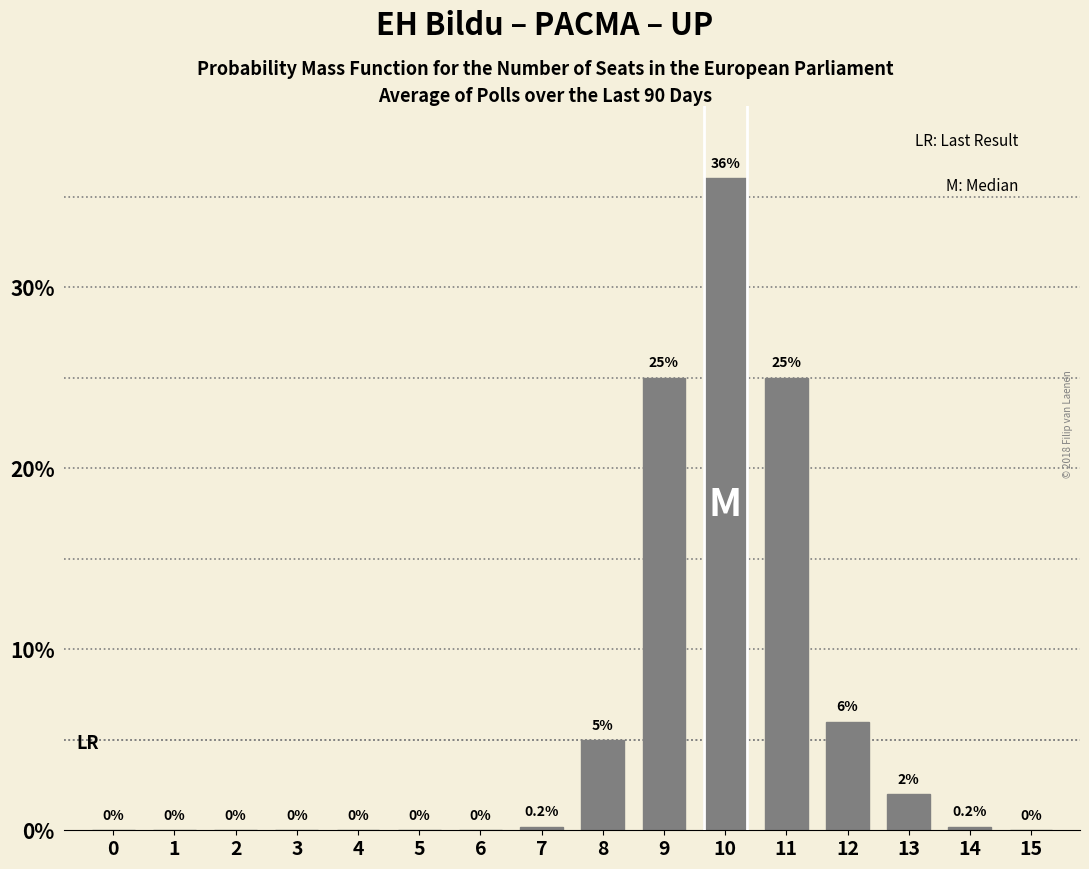

Reading left to right, what are all the values shown in this chart?

0=0.0	1=0.0	2=0.0	3=0.0	4=0.0	5=0.0	6=0.0	7=0.2	8=5.0	9=25.0	10=36.0	11=25.0	12=6.0	13=2.0	14=0.2	15=0.0